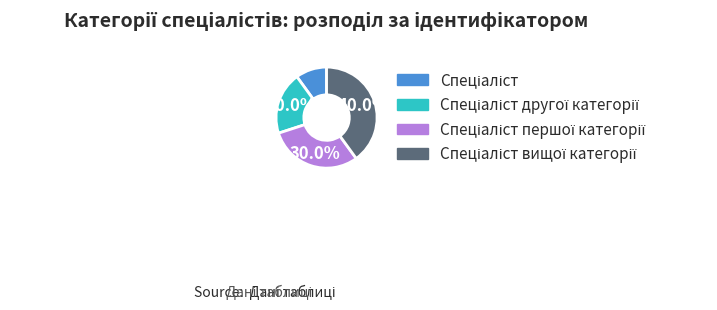

Is there any slice that represents more than half of the pie?

No